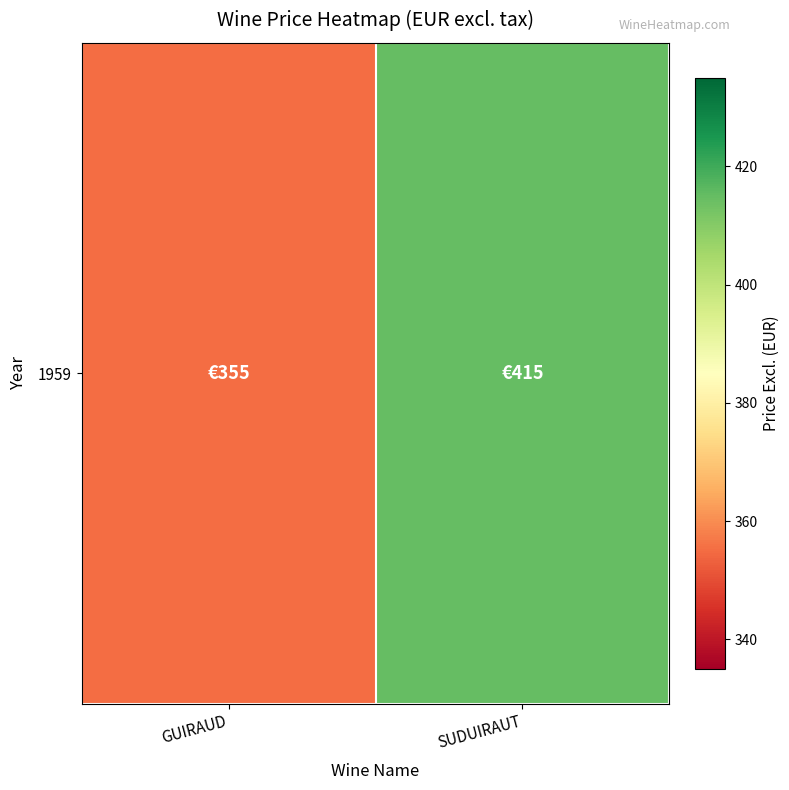

List the labels in order of value, largest first.

SUDUIRAUT, GUIRAUD